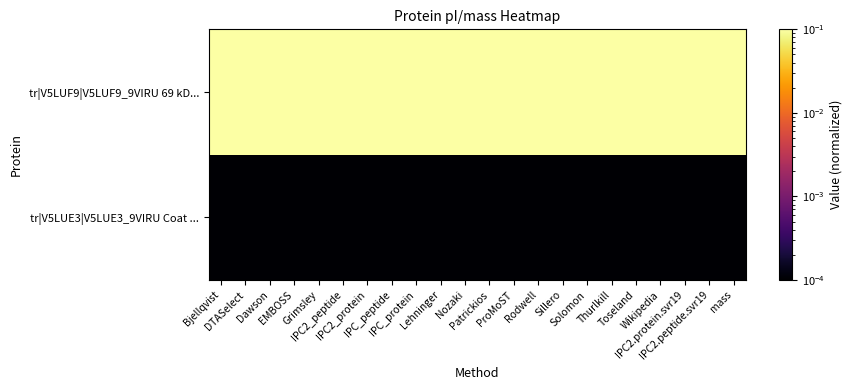

Which series has the widest spread of values?

tr|V5LUE3|V5LUE3_9VIRU Coat ...